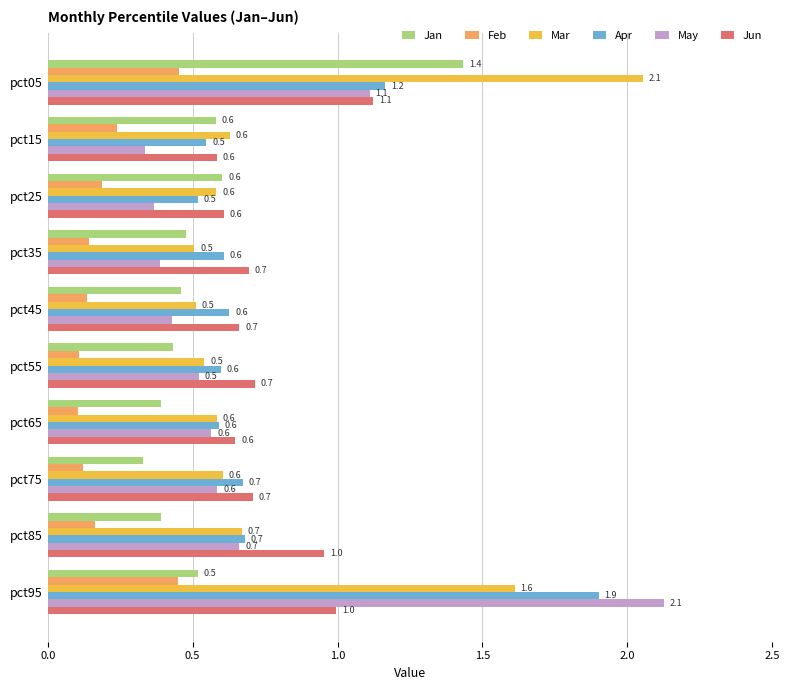

The value of May at pct15 is 0.2. True or false?

False